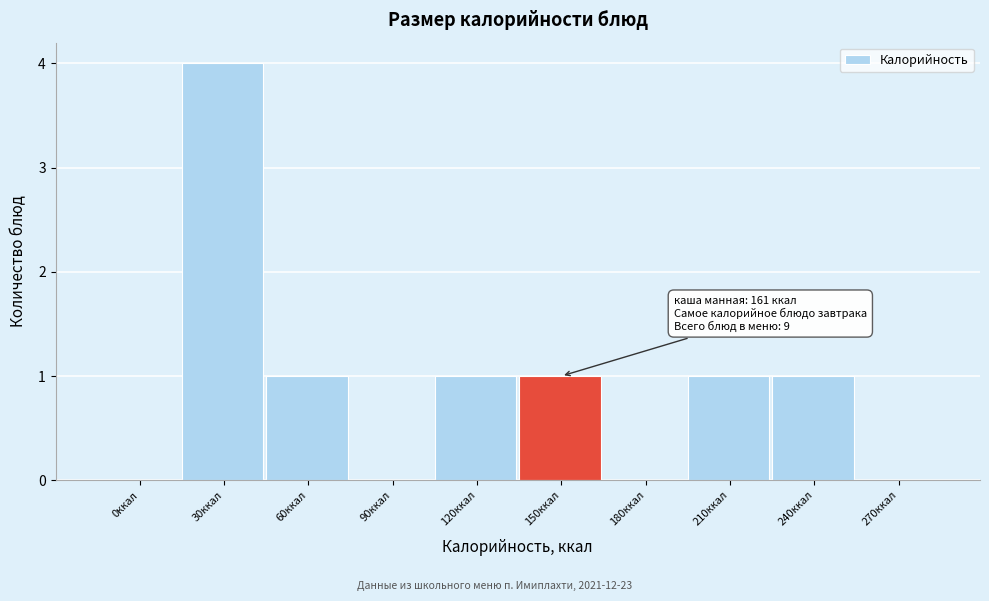

Reading left to right, extract all data points from this chart.

0ккал=0	30ккал=4	60ккал=1	90ккал=0	120ккал=1	150ккал=1	180ккал=0	210ккал=1	240ккал=1	270ккал=0